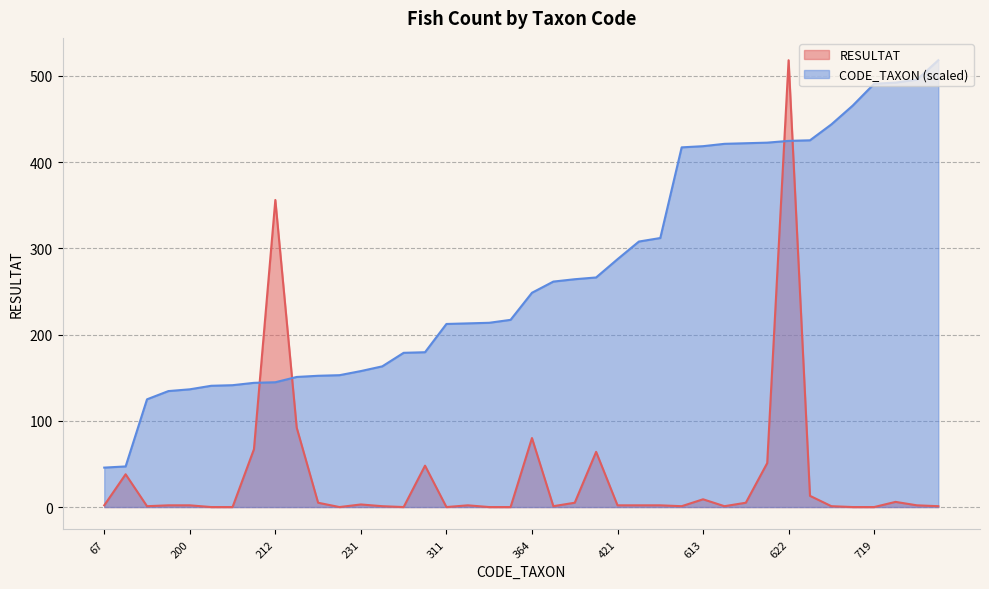

Reading right to left, what are all the values shown in this chart?

RESULTAT: 759=1.0	726=2.0	721=6.0	719=0.0	682=0.0	650=1.0	623=13.0	622=518.0	619=51.0	618=5.0	617=1.0	613=9.0	611=1.0	457=2.0	451=2.0	421=2.0	390=64.0	387=5.0	383=1.0	364=80.0	318=0.0	313=0.0	312=2.0	311=0.0	263=48.0	262=0.0	239=1.0	231=3.0	224=0.0	223=5.0	221=92.0	212=356.0	211=67.0	207=0.0	206=0.0	200=2.0	197=2.0	183=1.0	69=38.0	67=2.0
CODE_TAXON: 759=518.0	726=495.5	721=492.1	719=490.7	682=465.4	650=443.6	623=425.2	622=424.5	619=422.5	618=421.8	617=421.1	613=418.4	611=417.0	457=311.9	451=307.8	421=287.3	390=266.2	387=264.1	383=261.4	364=248.4	318=217.0	313=213.6	312=212.9	311=212.3	263=179.5	262=178.8	239=163.1	231=157.7	224=152.9	223=152.2	221=150.8	212=144.7	211=144.0	207=141.3	206=140.6	200=136.5	197=134.4	183=124.9	69=47.1	67=45.7